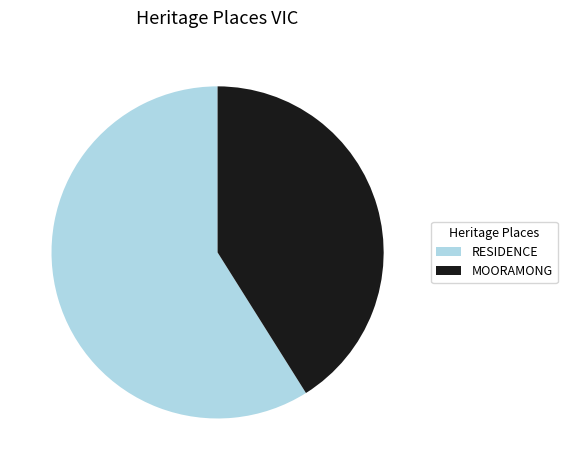

The MOORAMONG slice represents 41% of the pie. True or false?

True